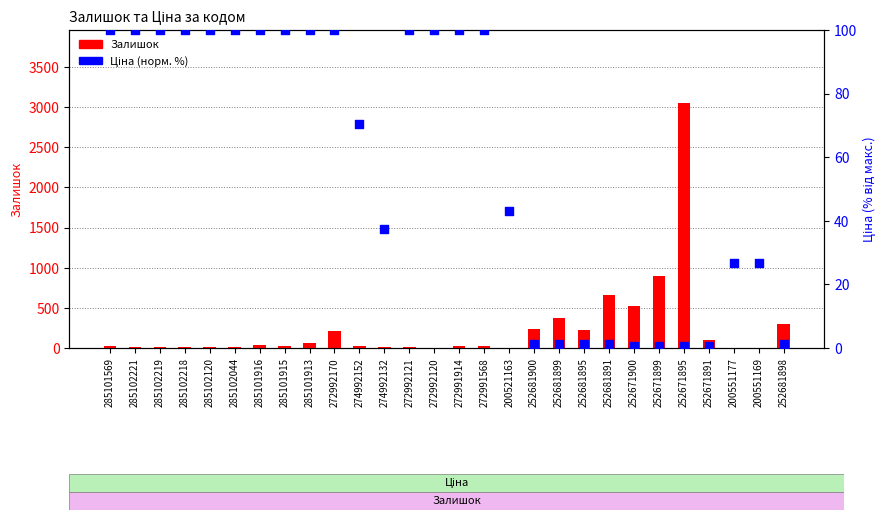

Which series contains the highest Y value?

Залишок